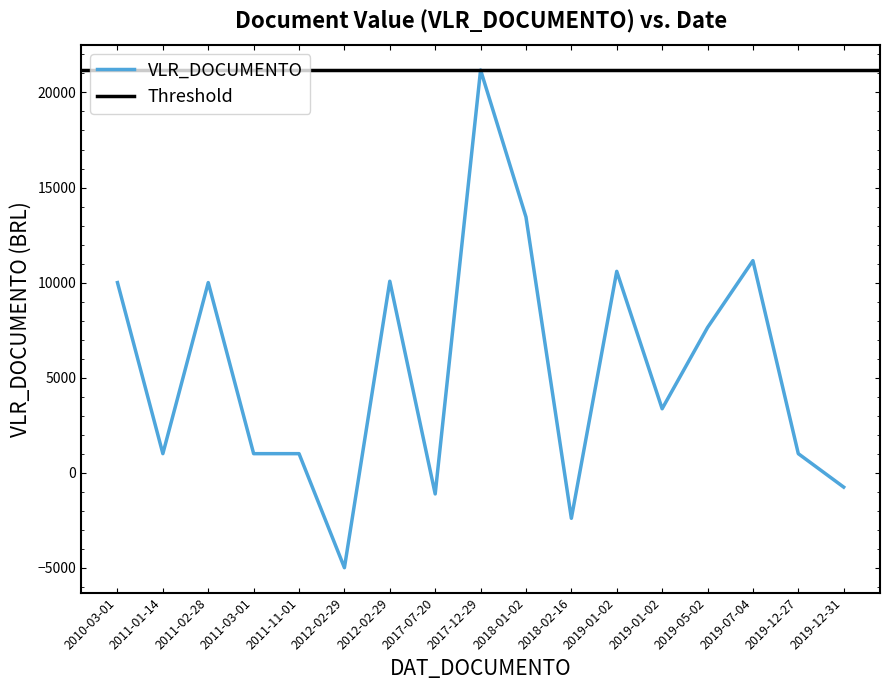

At which category does the chart reach its minimum across all series?

2012-02-29